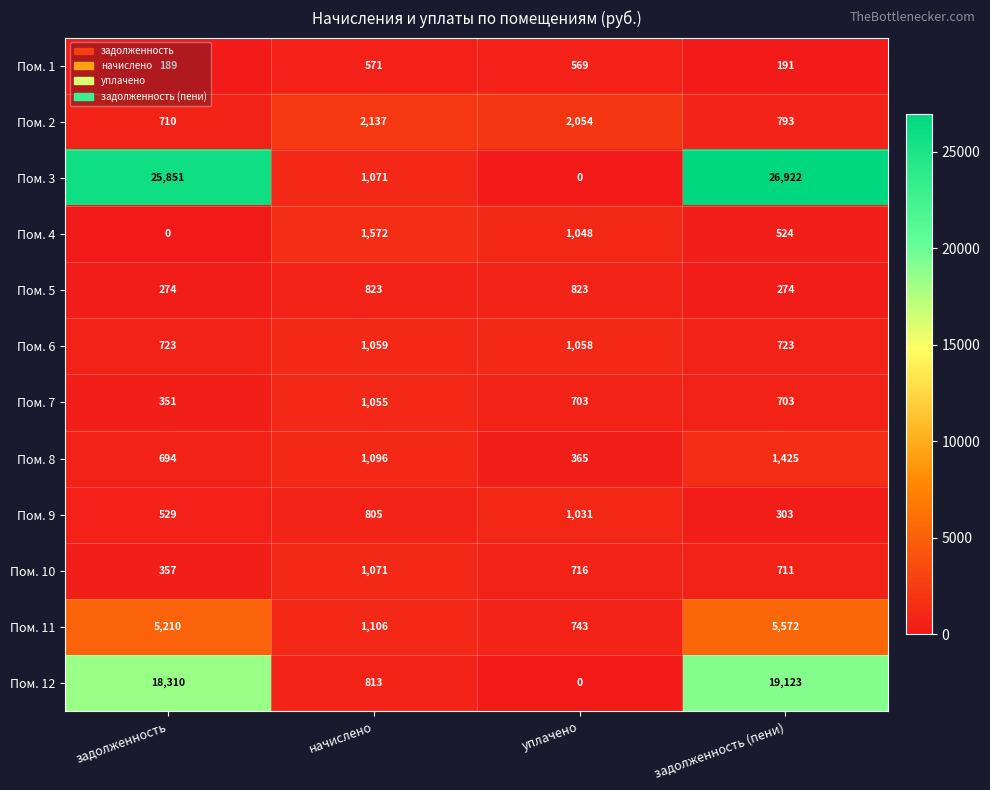

Between задолженность and начислено, which series saw the biggest shift?

Пом. 3